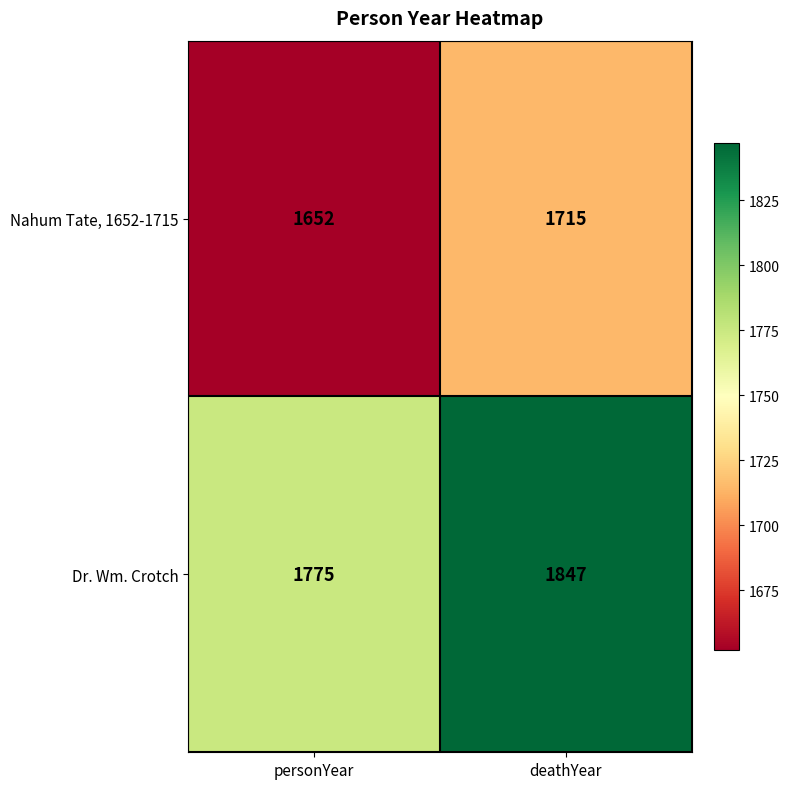

What is the total value across all series at deathYear?

3562